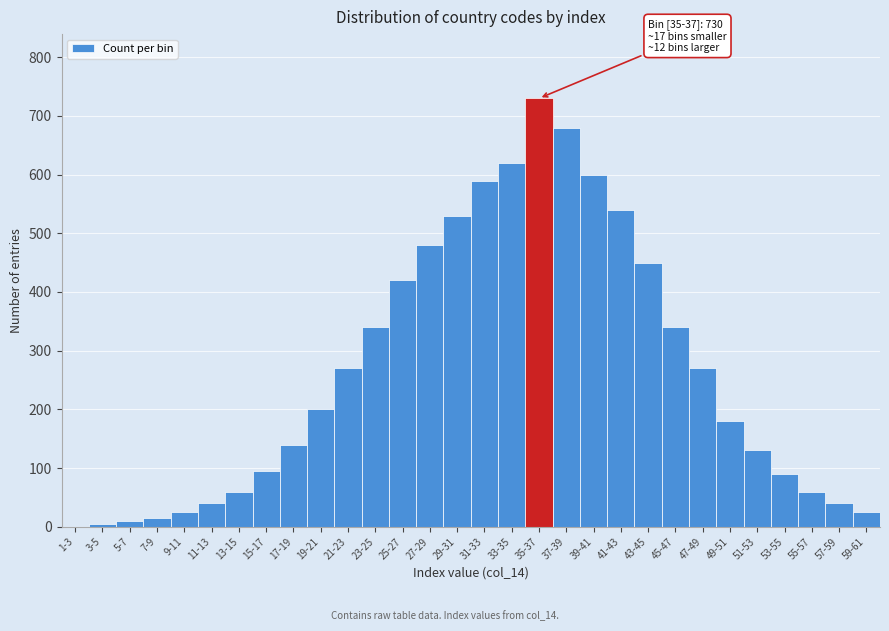

The chart shows a value of 324 at 41-43. True or false?

False